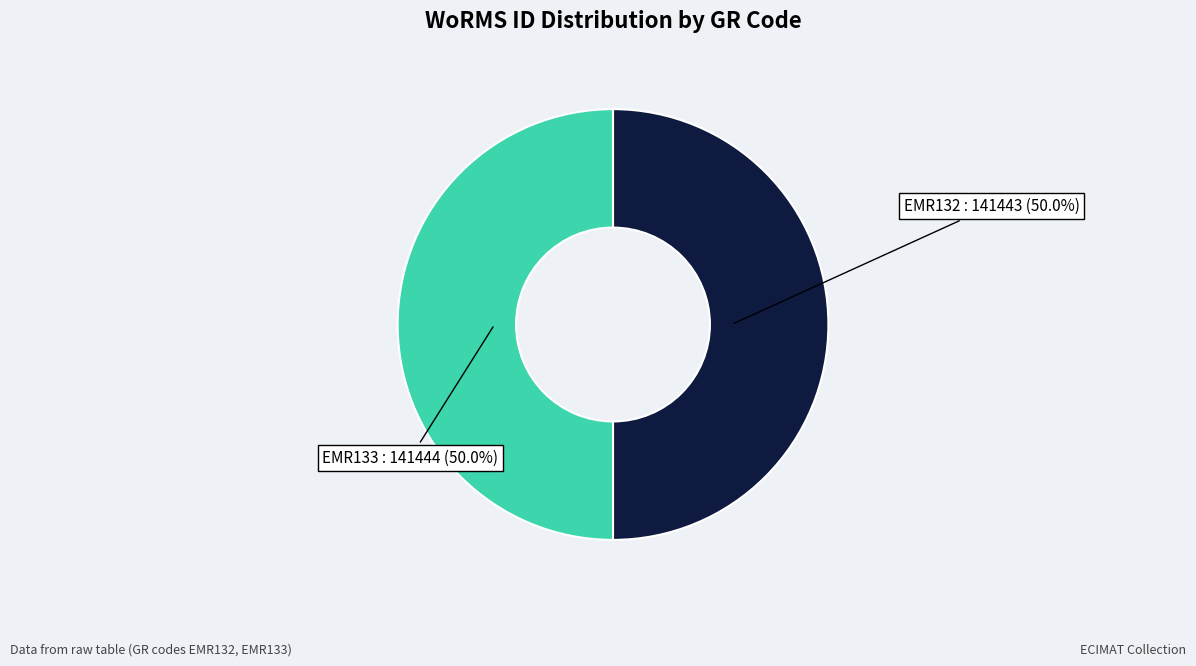

What percentage do EMR132 and EMR133 together represent?

100.0%